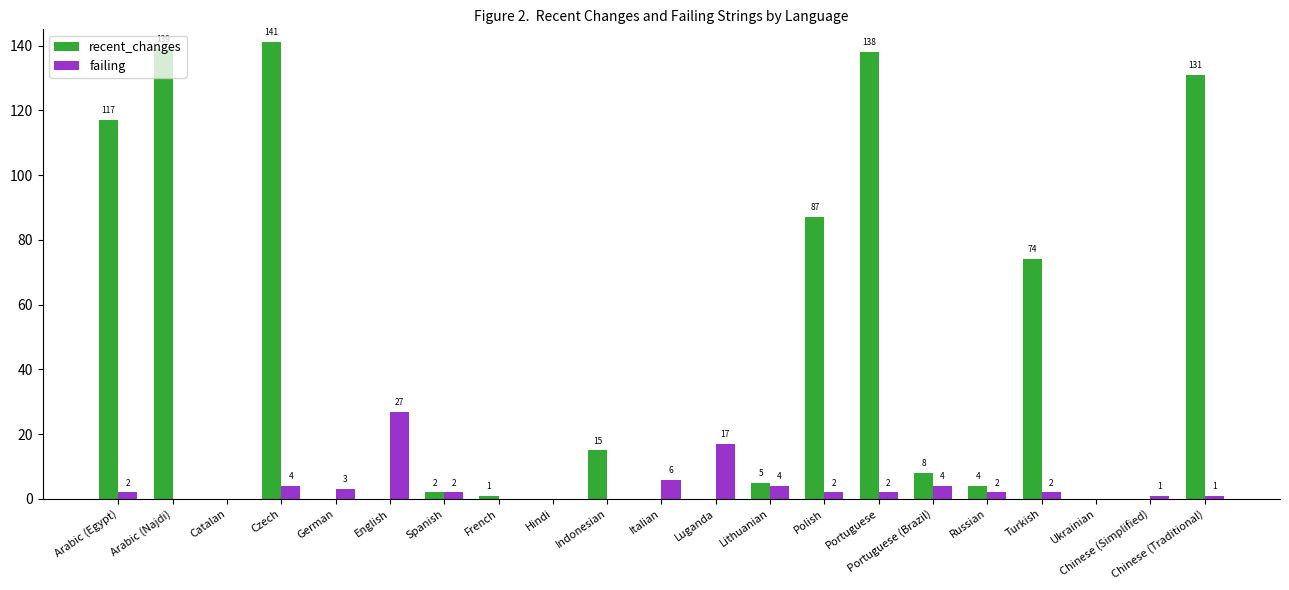

What is the total value across all series at Lithuanian?

9